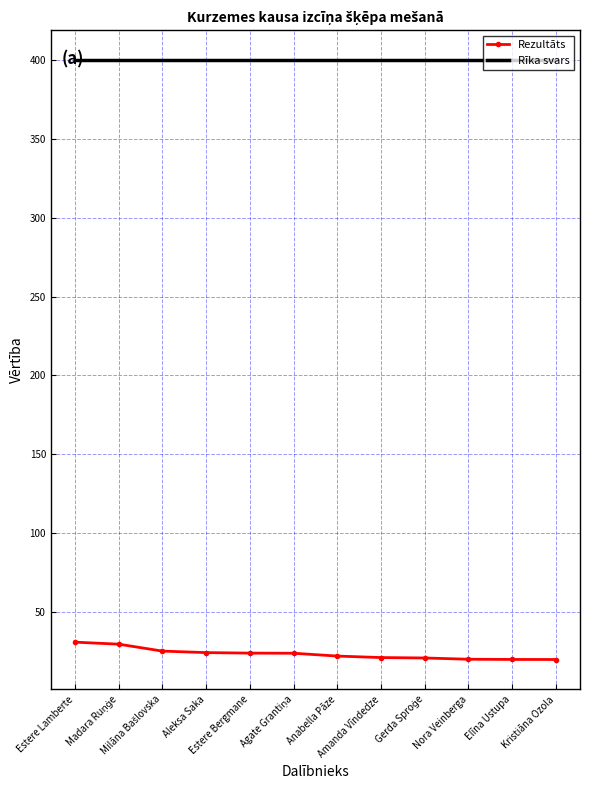

Which series has the largest total across all categories?

Rīka svars